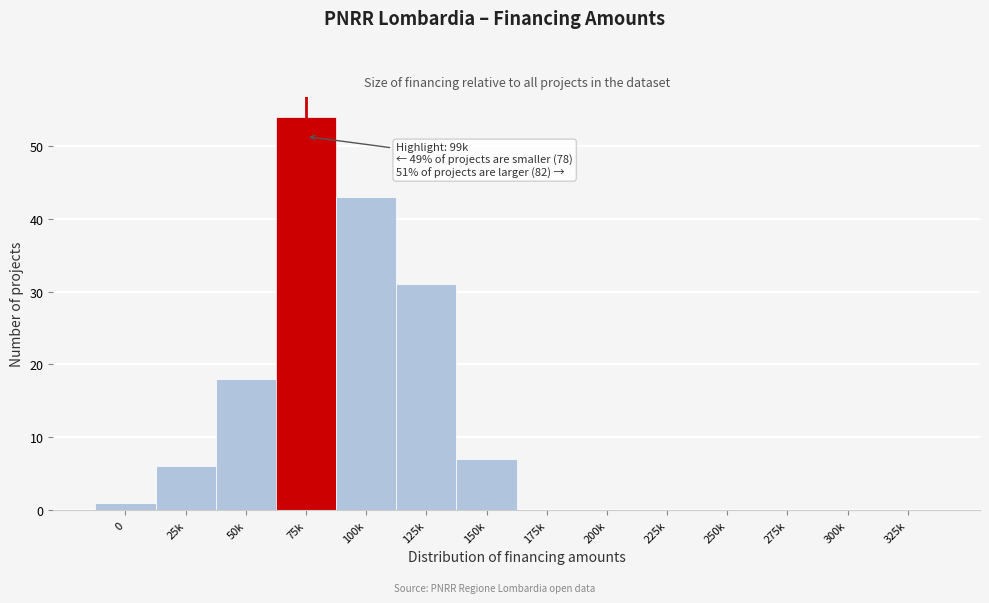

Reading right to left, what are all the values shown in this chart?

325k=0	300k=0	275k=0	250k=0	225k=0	200k=0	175k=0	150k=7	125k=31	100k=43	75k=54	50k=18	25k=6	0=1